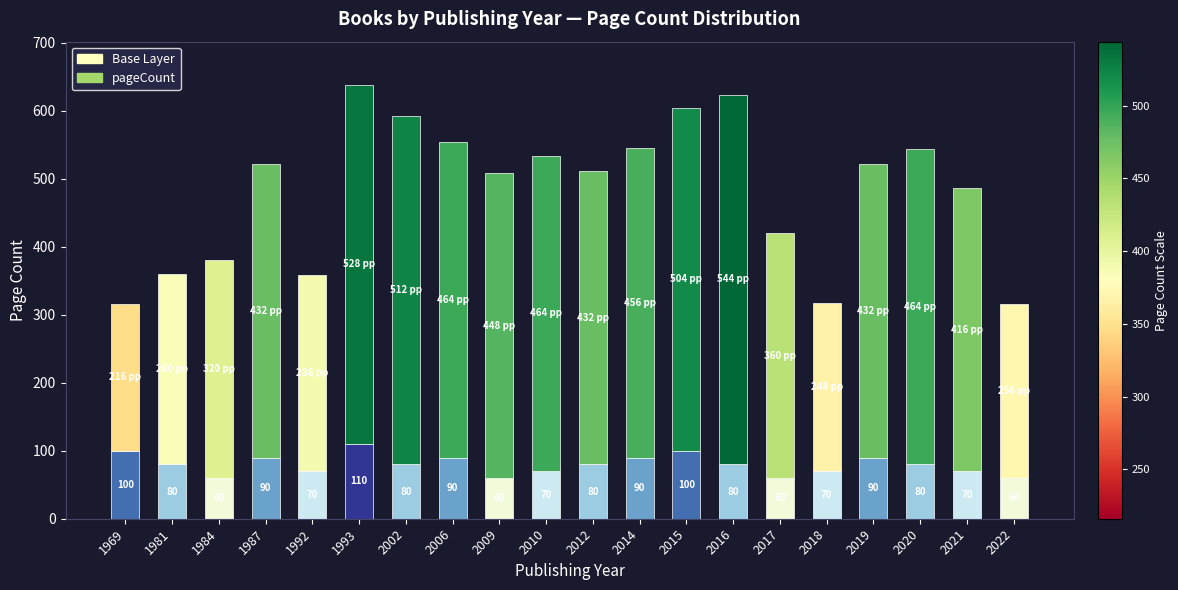

What is the total value across all series at 1981?

360